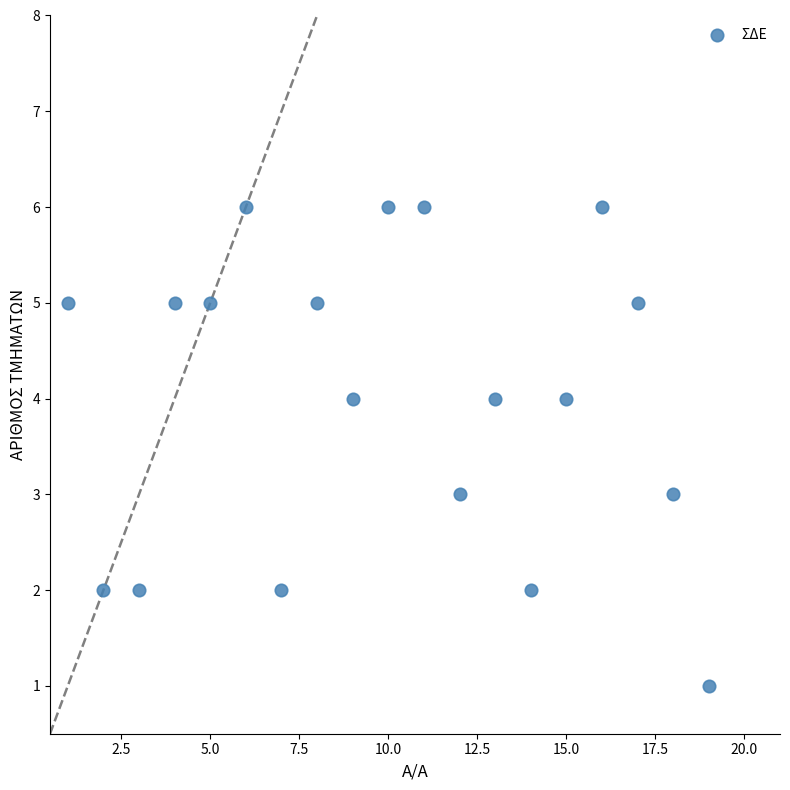

What is the range of Y values (max minus min)?

5